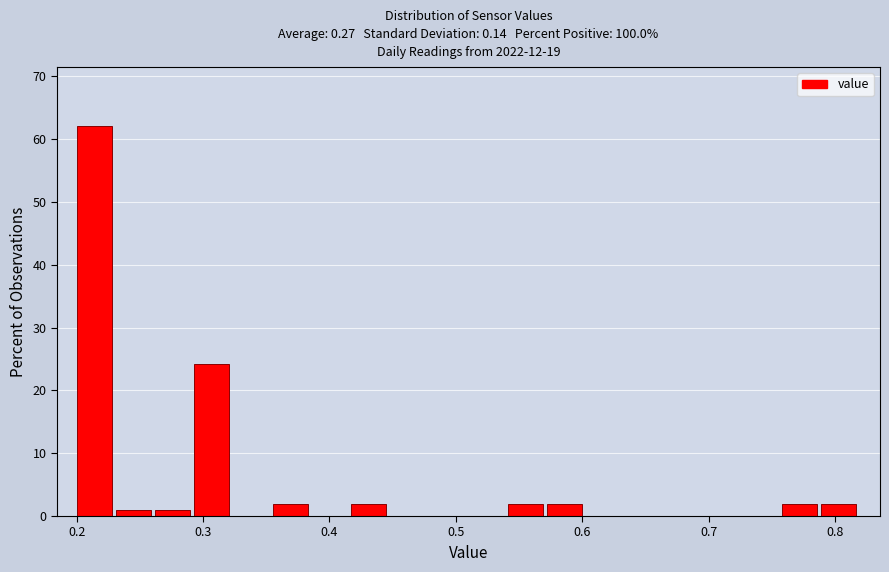

Read against the x-axis, roughly where is the centre of the tallest bar?

0.21